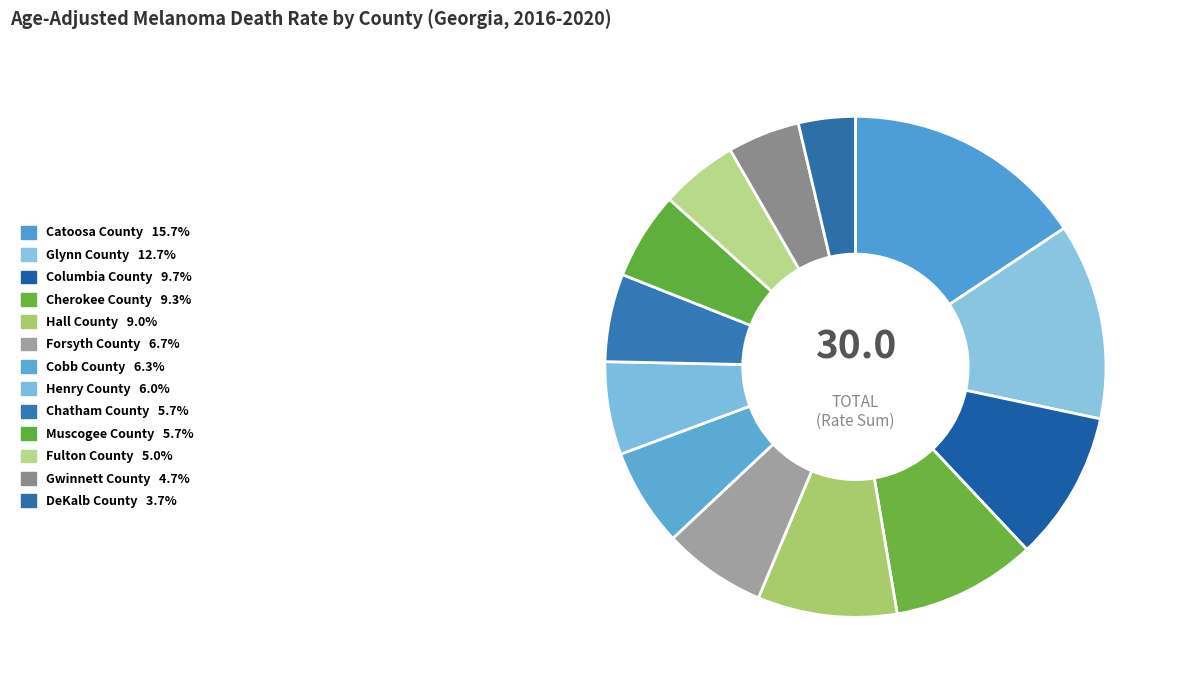

Count the number of slices in the pie.

13